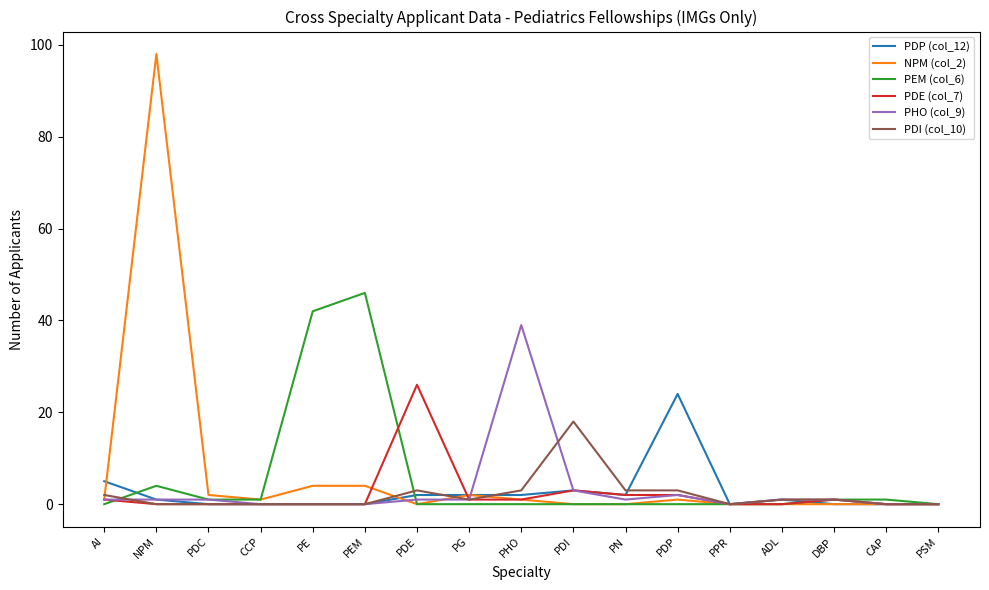

Is the value of PEM (col_6) at PEM greater than the value of PDI (col_10) at NPM?

Yes